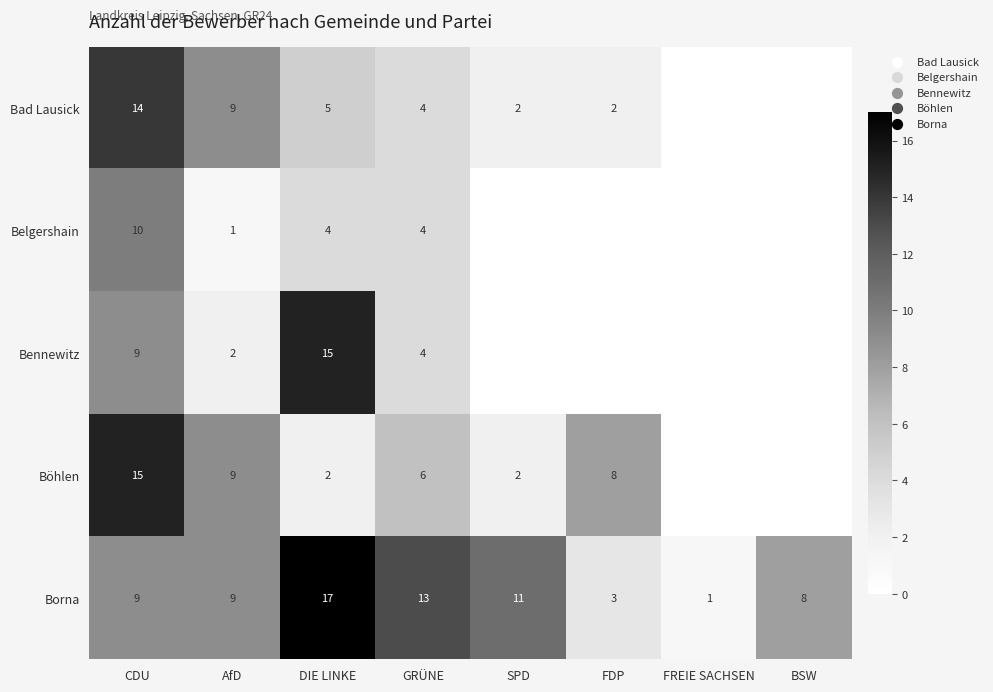

Which label corresponds to the largest value in the chart?

DIE LINKE